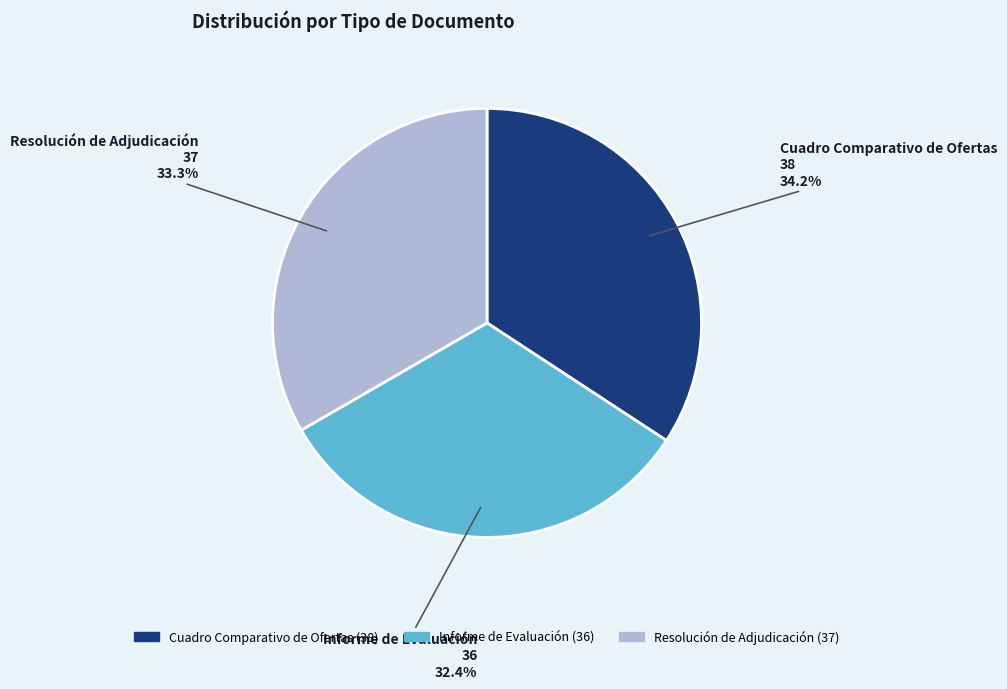

The Cuadro Comparativo de Ofertas slice represents 34% of the pie. True or false?

True